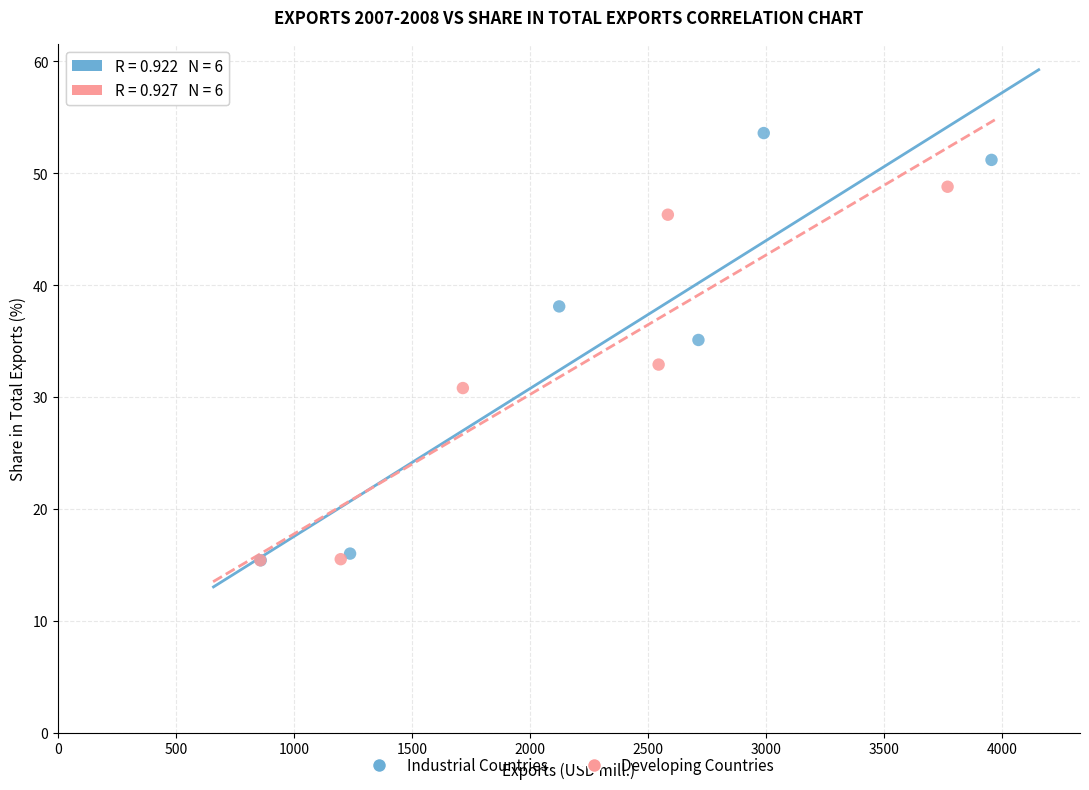

Which series contains the highest Y value?

Industrial Countries